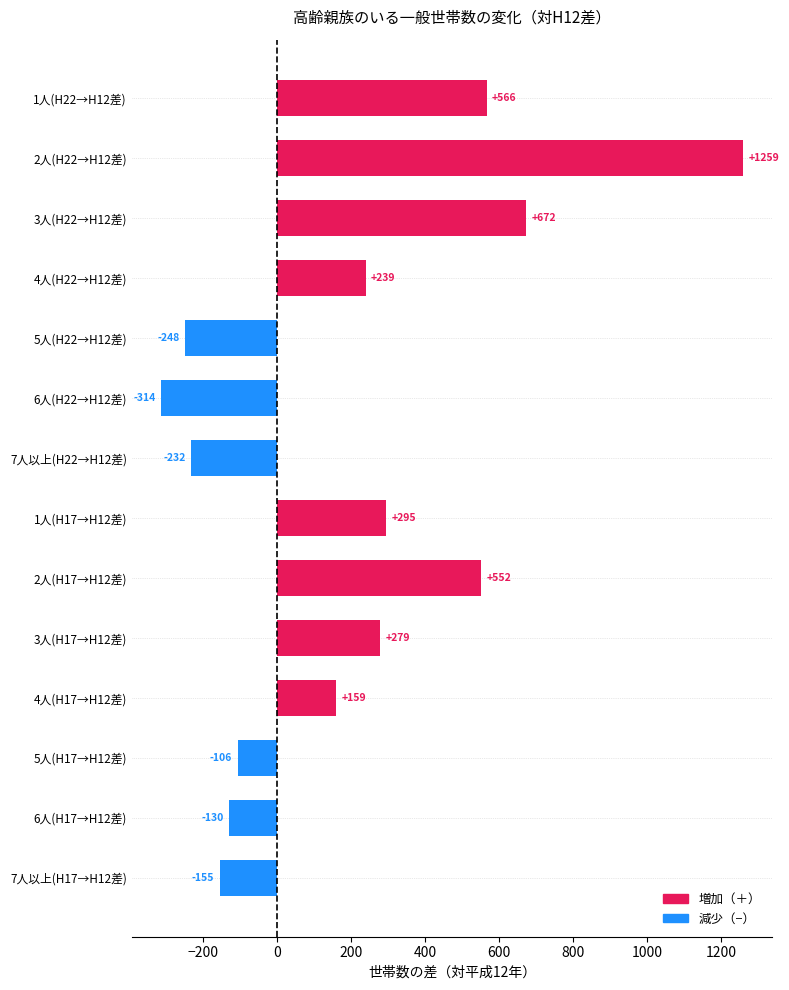

What is the difference between the second highest and second lowest values?

920